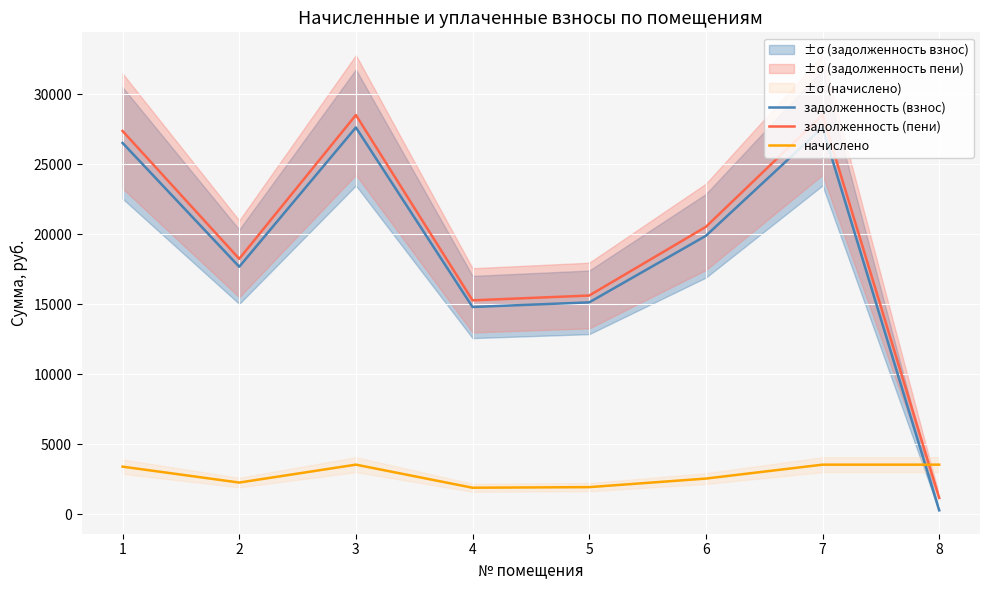

Reading right to left, transcribe all the data shown in this chart.

задолженность (взнос): 8=291.0	7=27630.0	6=19893.6	5=15141.3	4=14809.6	3=27630.0	2=17683.2	1=26524.8
задолженность (пени): 8=1179.0	7=28518.0	6=20533.0	5=15628.0	4=15285.6	3=28518.0	2=18251.5	1=27377.3
начислено: 8=3552.0	7=3552.0	6=2557.4	5=1946.5	4=1903.9	3=3552.0	2=2273.3	1=3409.9